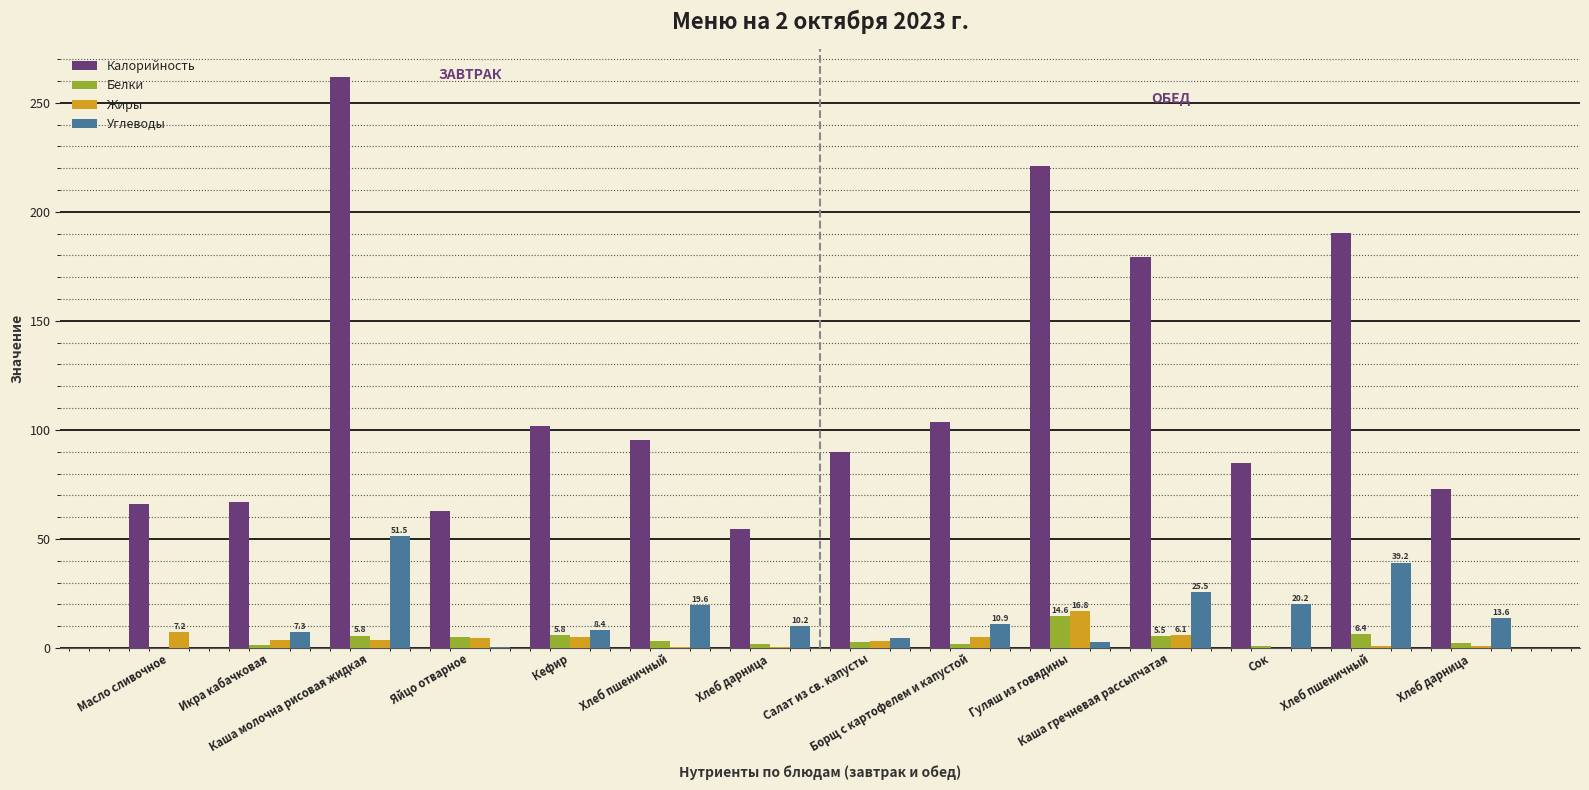

Reading left to right, list all the values displayed in this chart.

Калорийность: 66.0	66.9	261.6	63.0	102.0	95.2	54.6	89.8	103.8	221.0	179.2	84.8	190.4	72.8
Белки: 0.1	1.6	5.8	5.0	5.8	3.2	1.8	2.6	1.8	14.6	5.5	1.0	6.4	2.4
Жиры: 7.2	3.6	3.5	4.6	5.0	0.4	0.6	3.2	4.9	16.8	6.1	0.0	0.8	0.8
Углеводы: 0.1	7.3	51.5	0.3	8.4	19.6	10.2	4.7	10.9	2.9	25.5	20.2	39.2	13.6